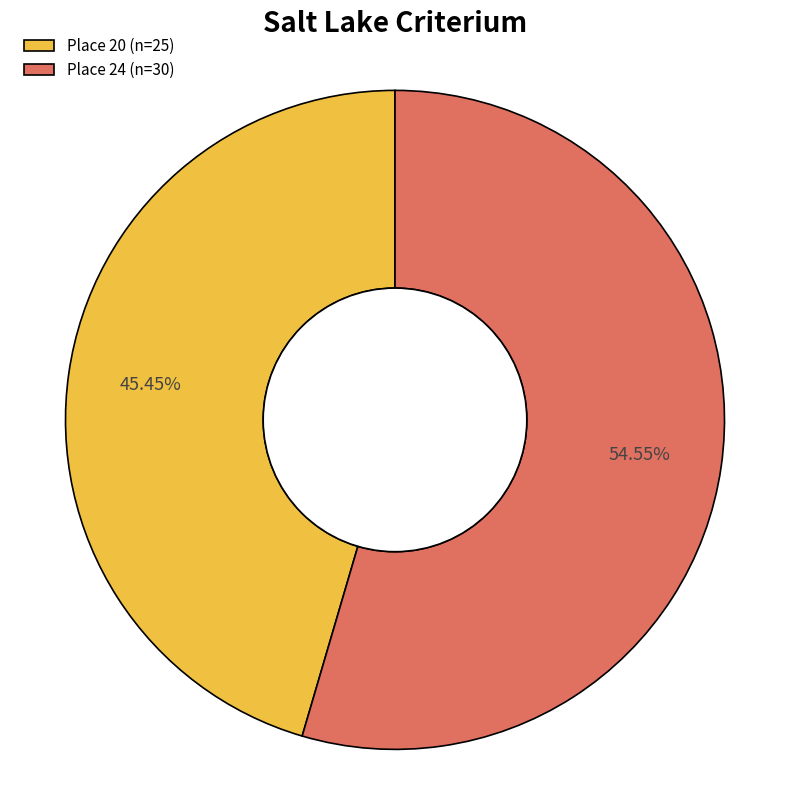

To the nearest percent, what is the difference between the largest and smallest slice percentages?

9%